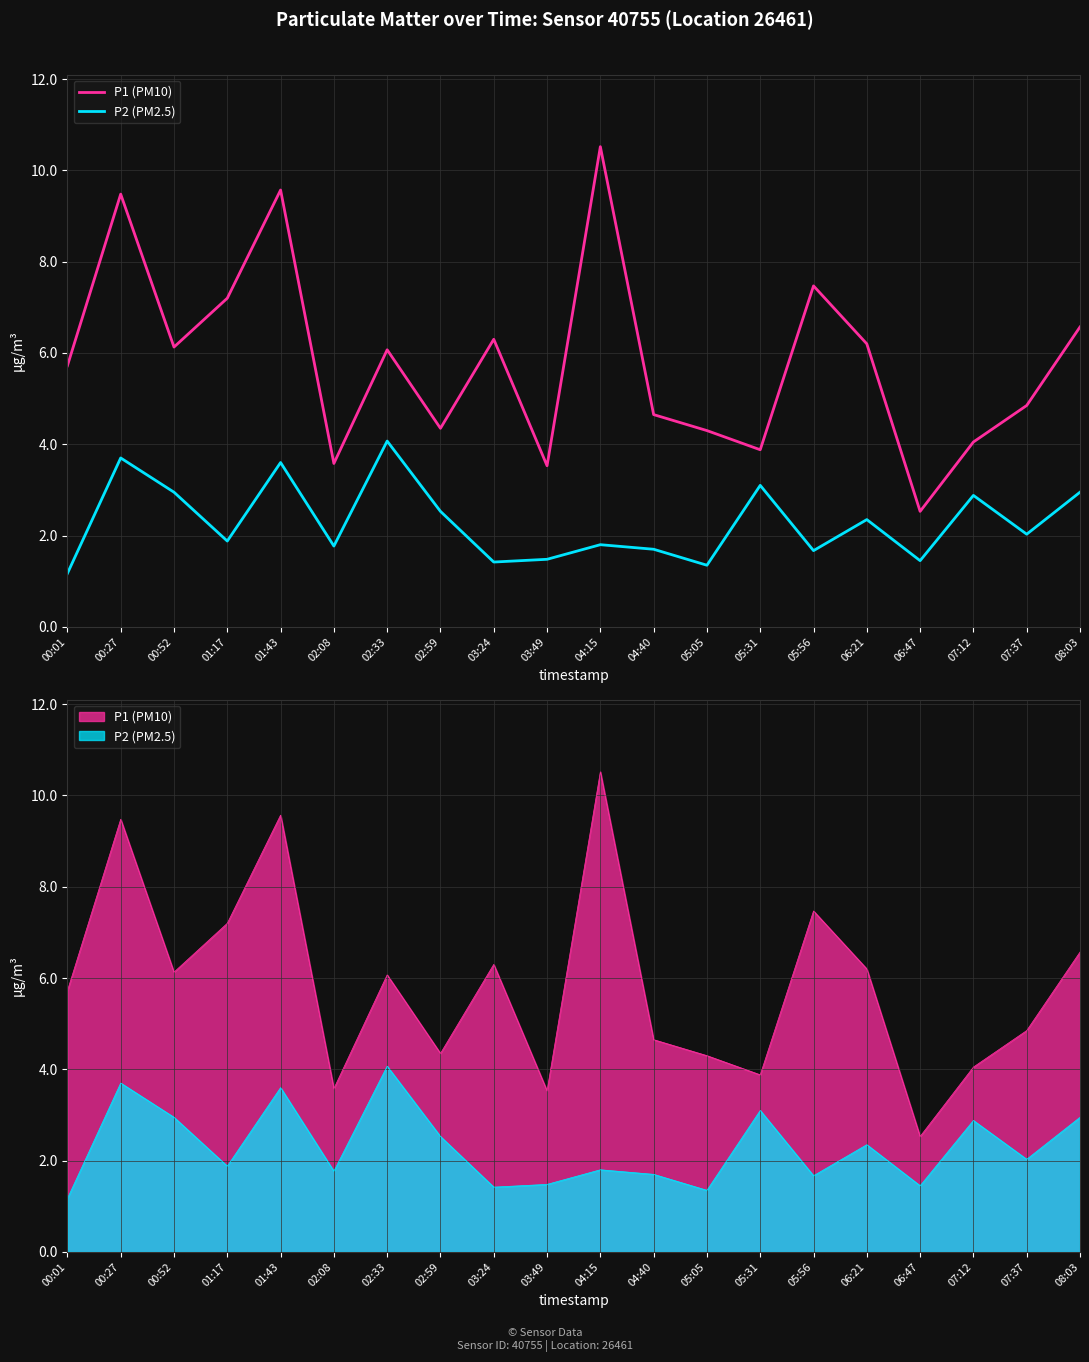

What are all the series names shown in the legend?

P1 (PM10), P2 (PM2.5)